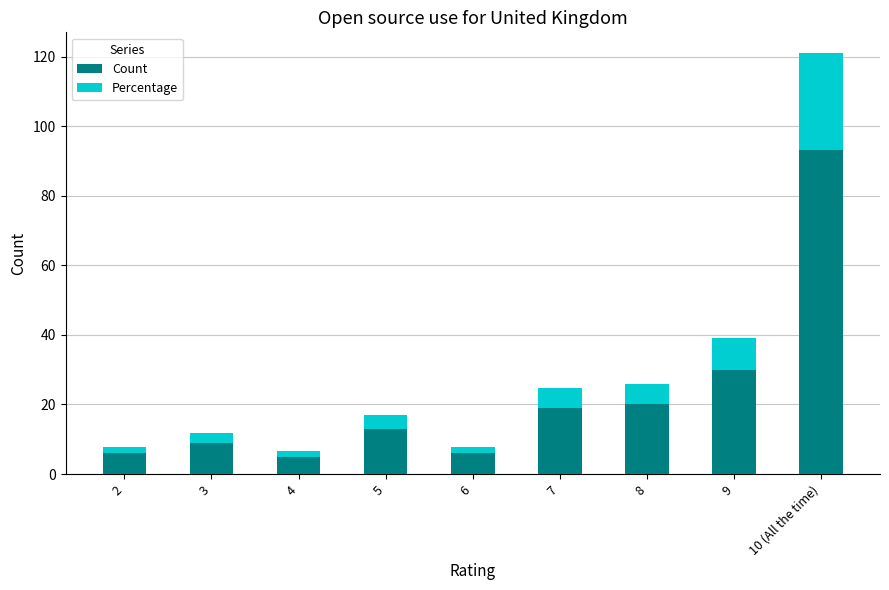

What is the sum of the Count values at 9 and 6?

36.0